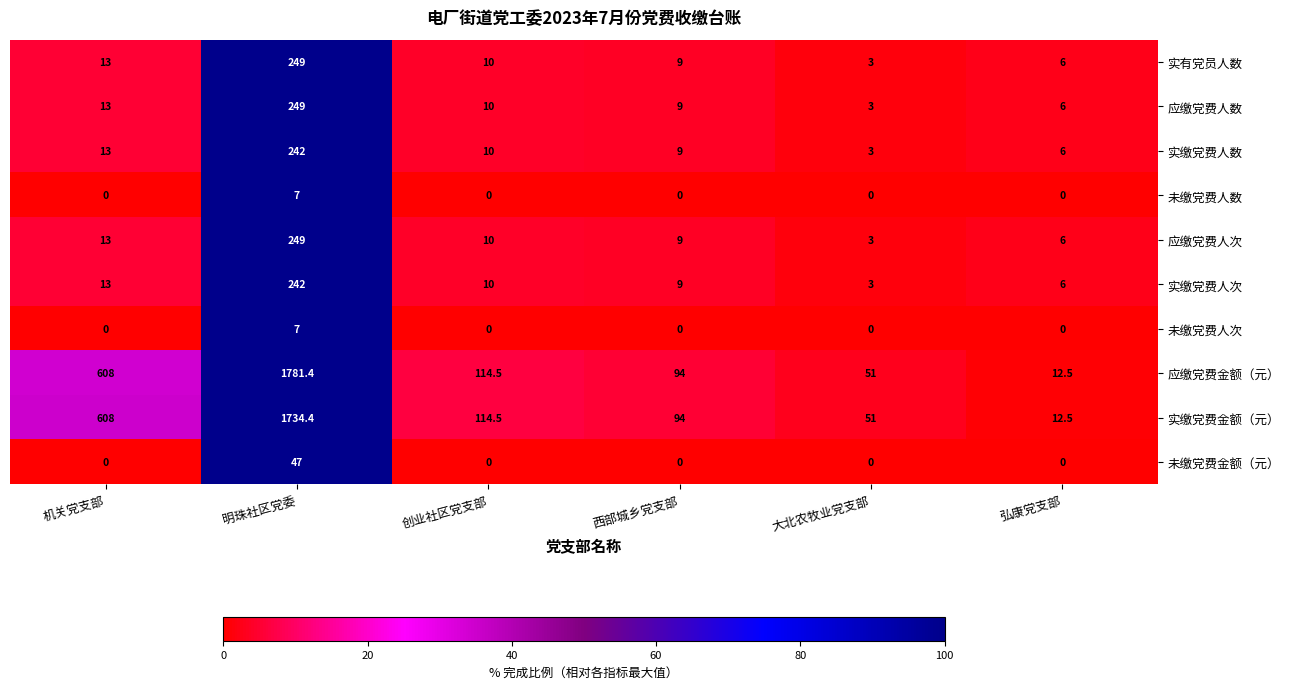

What is the difference between the highest and lowest values at 大北农牧业党支部?

51.0